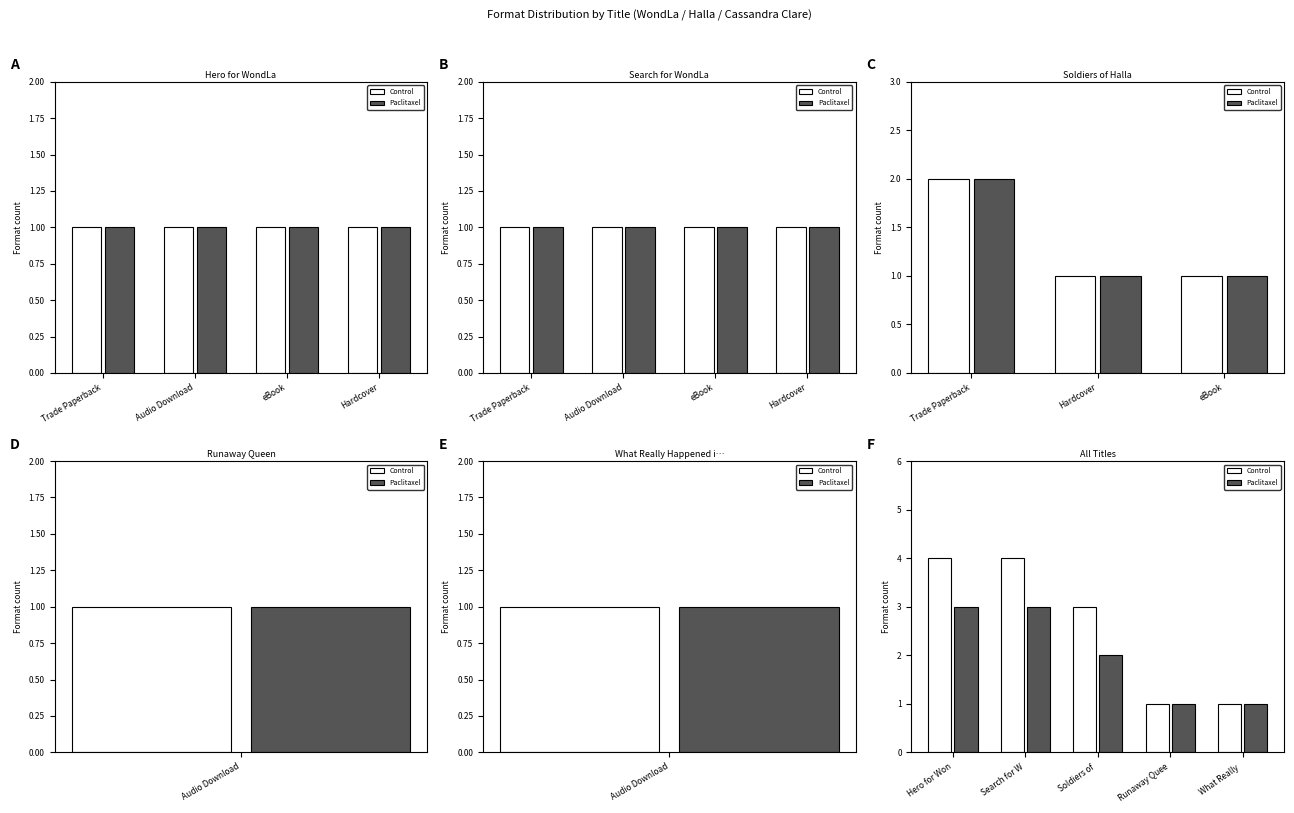

At which category does the chart reach its peak across all series?

Trade Paperback